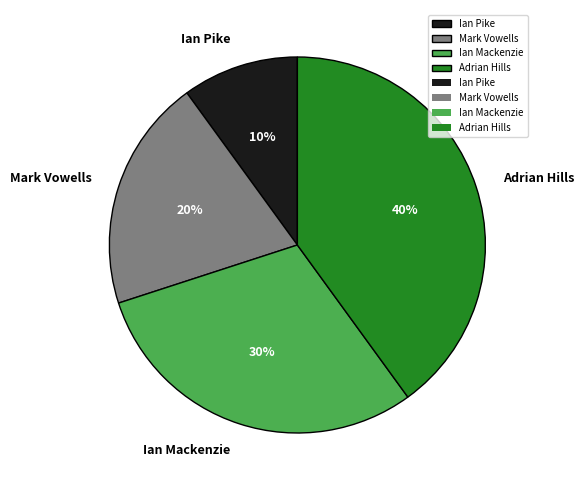

To the nearest percent, what percentage of the pie is Adrian Hills?

40%